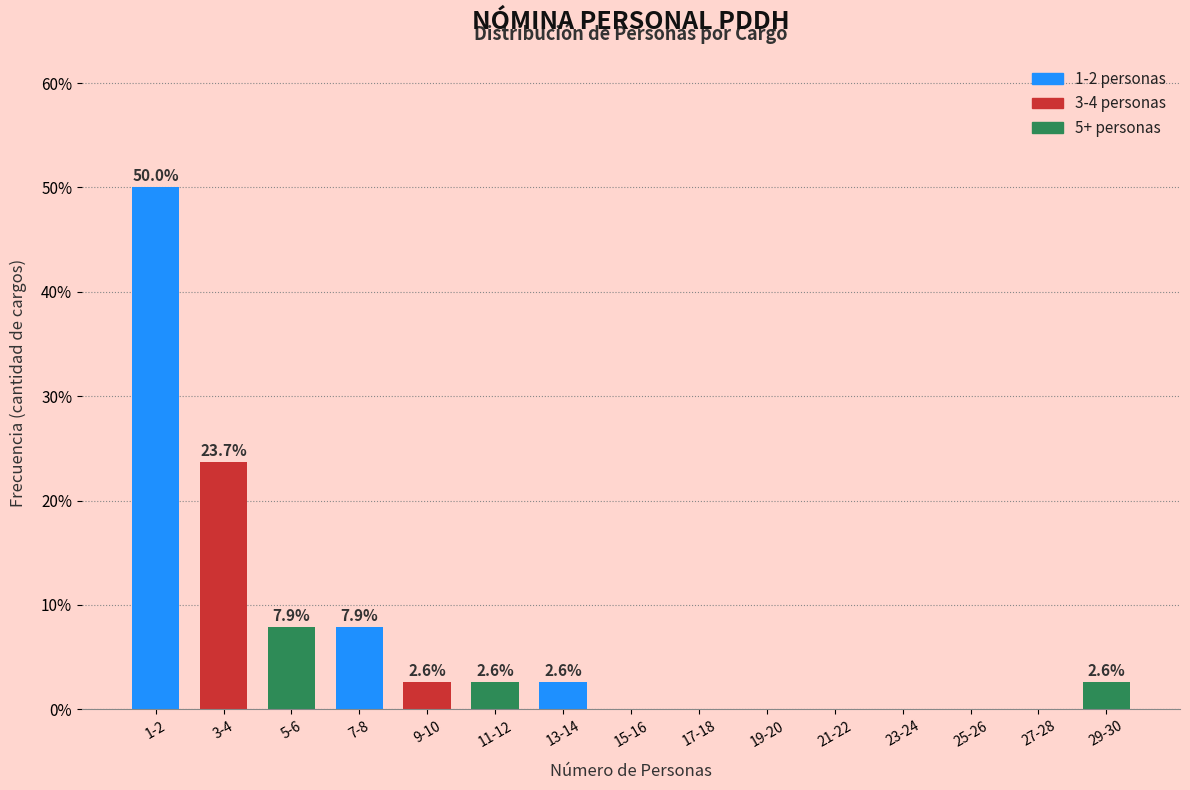

Reading left to right, what are all the values shown in this chart?

1-2=50.0	3-4=23.7	5-6=7.9	7-8=7.9	9-10=2.6	11-12=2.6	13-14=2.6	15-16=0.0	17-18=0.0	19-20=0.0	21-22=0.0	23-24=0.0	25-26=0.0	27-28=0.0	29-30=2.6